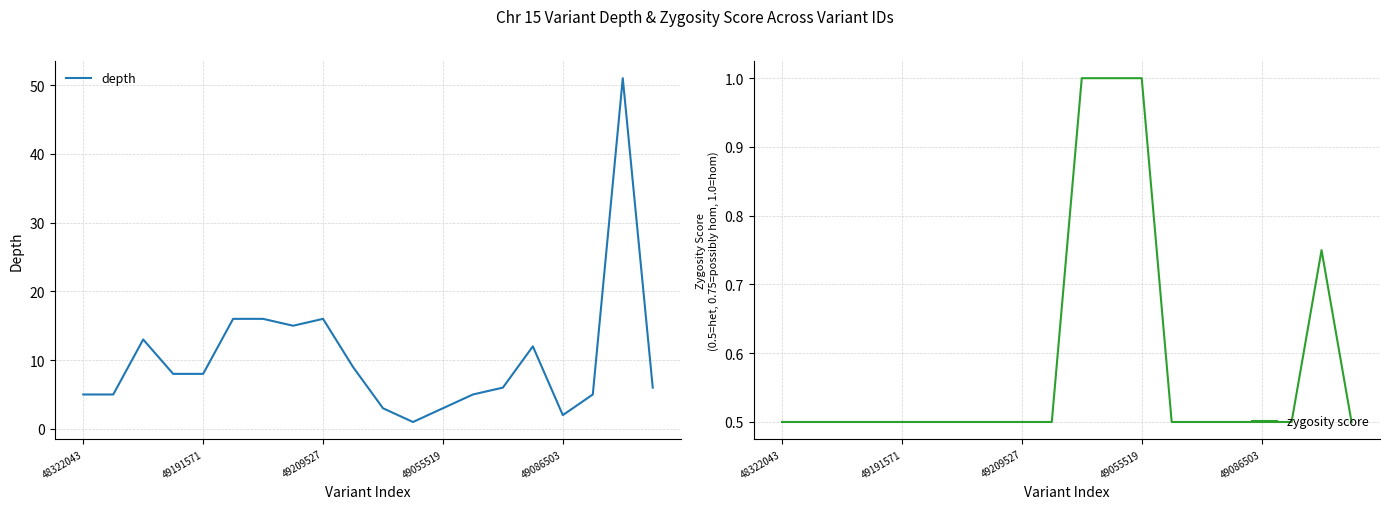

Is it true that zygosity score equals 0.5 at 15?

True